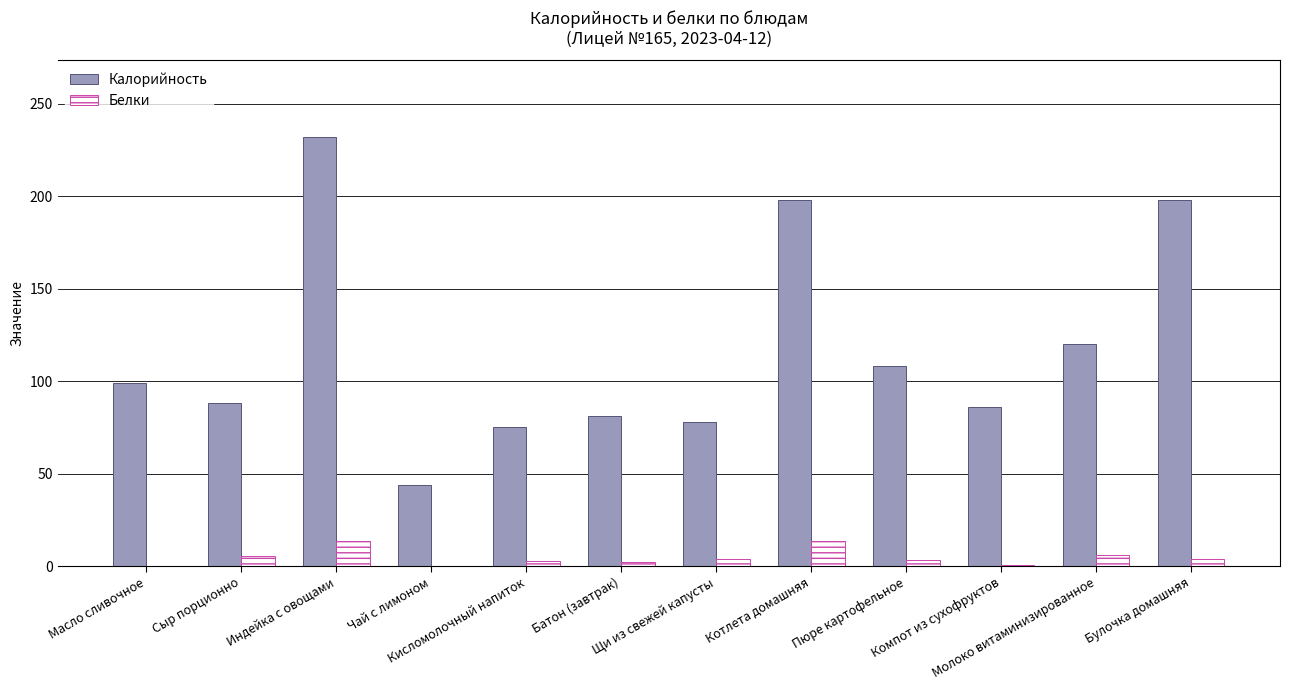

What is the sum of all Калорийность values?

1407.2